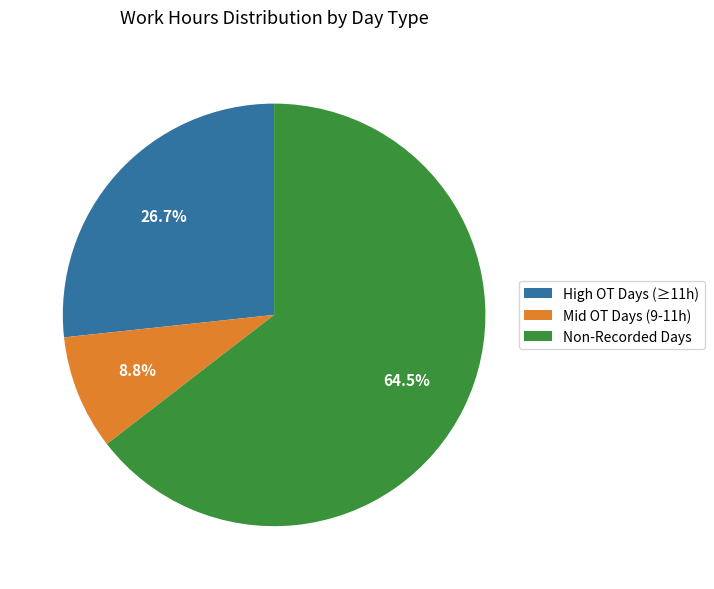

What percentage is NOT represented by High OT Days (≥11h)?

73.3%